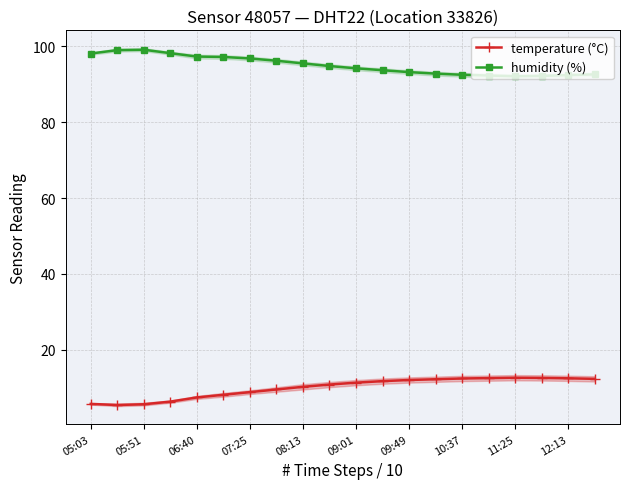

The value of temperature (°C) at 07:25 is 15.5. True or false?

False